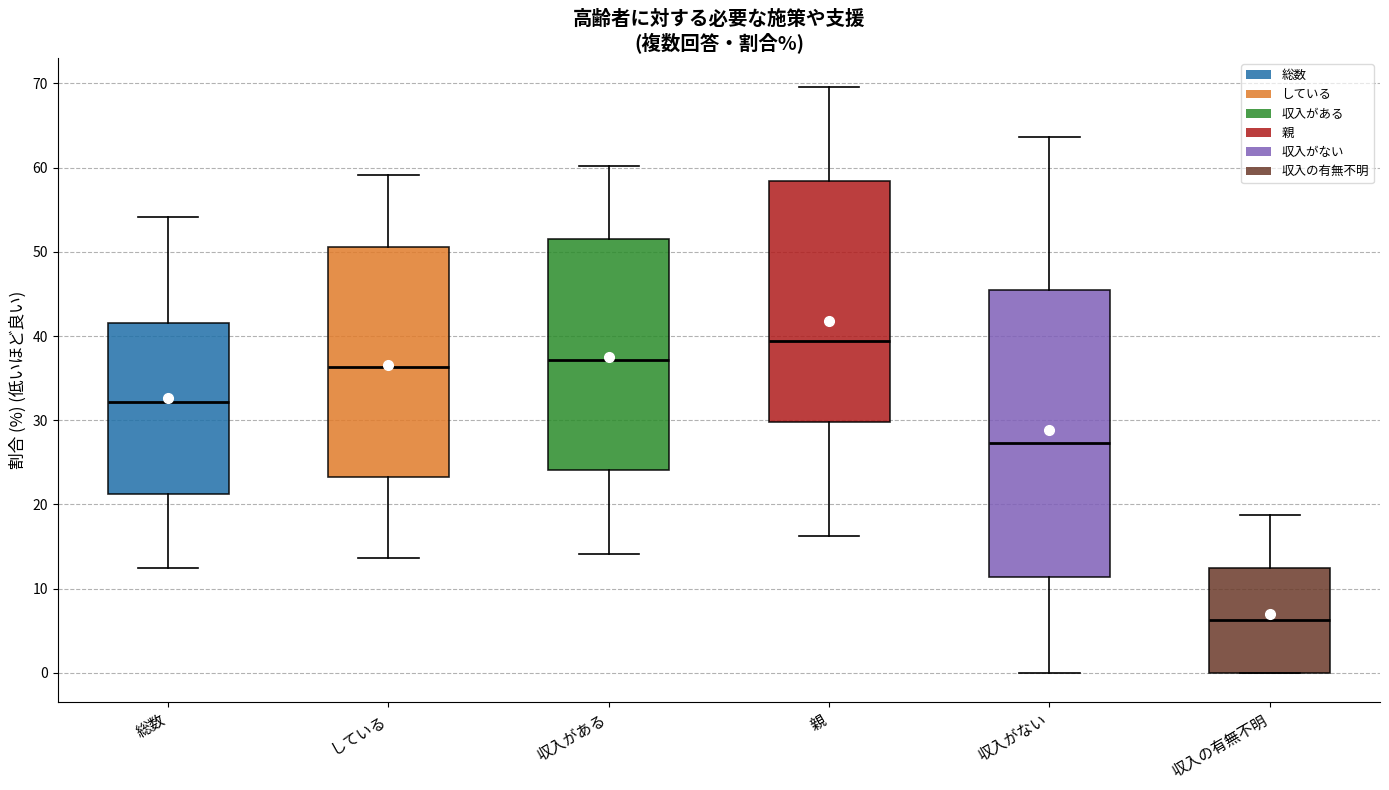

Reading left to right, read every box against the y-axis: the position of its median line, the range the box covers, and the ends of its whiskers. The values are not printed on the chart, so give them approximately, as read against the axis.

総数: median 32, box 21 to 42, whiskers 12 to 54
している: median 36, box 23 to 51, whiskers 14 to 59
収入がある: median 37, box 24 to 51, whiskers 14 to 60
親: median 39, box 30 to 58, whiskers 16 to 70
収入がない: median 27, box 11 to 45, whiskers 0 to 64
収入の有無不明: median 6, box 0 to 13, whiskers 0 to 19